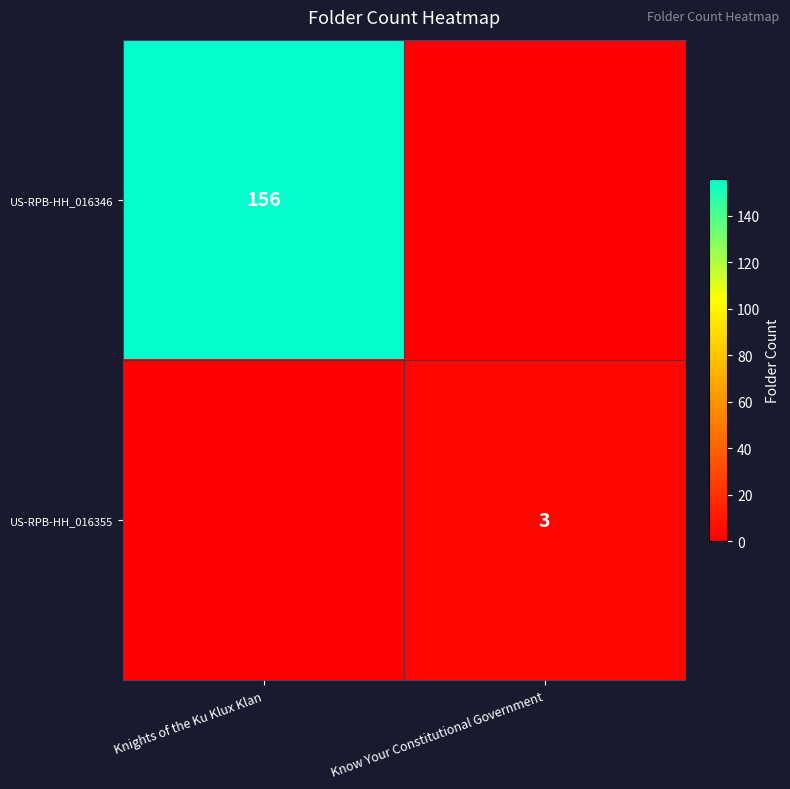

True or false: US-RPB-HH_016355 has a value of 1 at Know Your Constitutional Government.

False